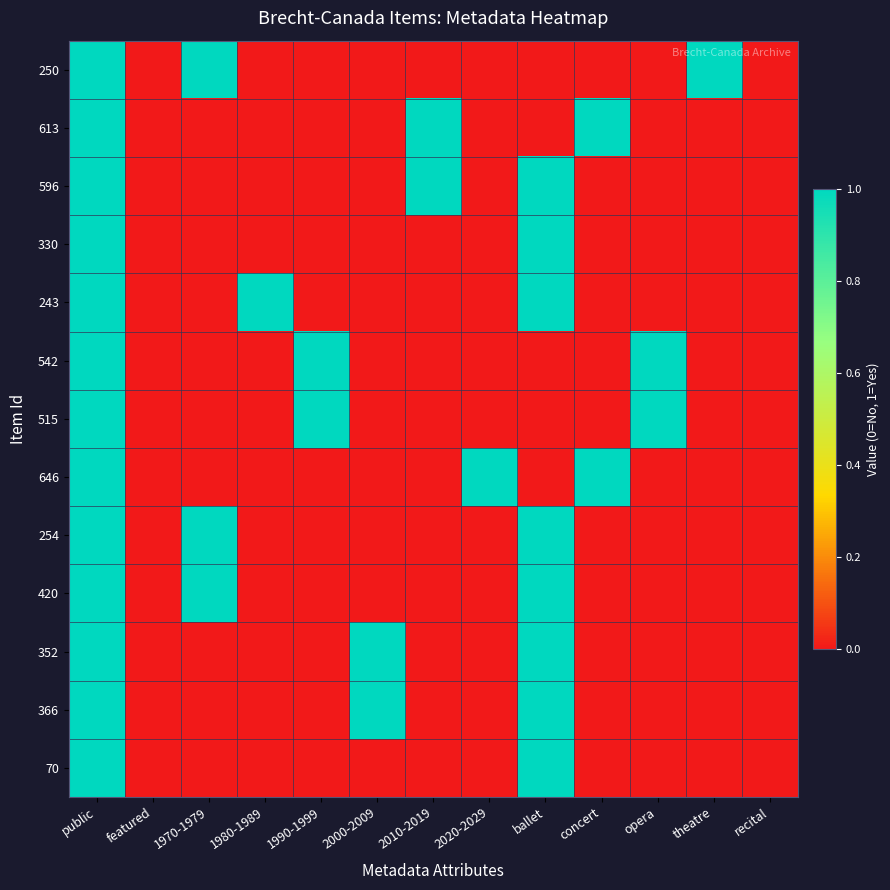

Rank the series by their maximum value, from lowest to highest.

250, 613, 596, 330, 243, 542, 515, 646, 254, 420, 352, 366, 70